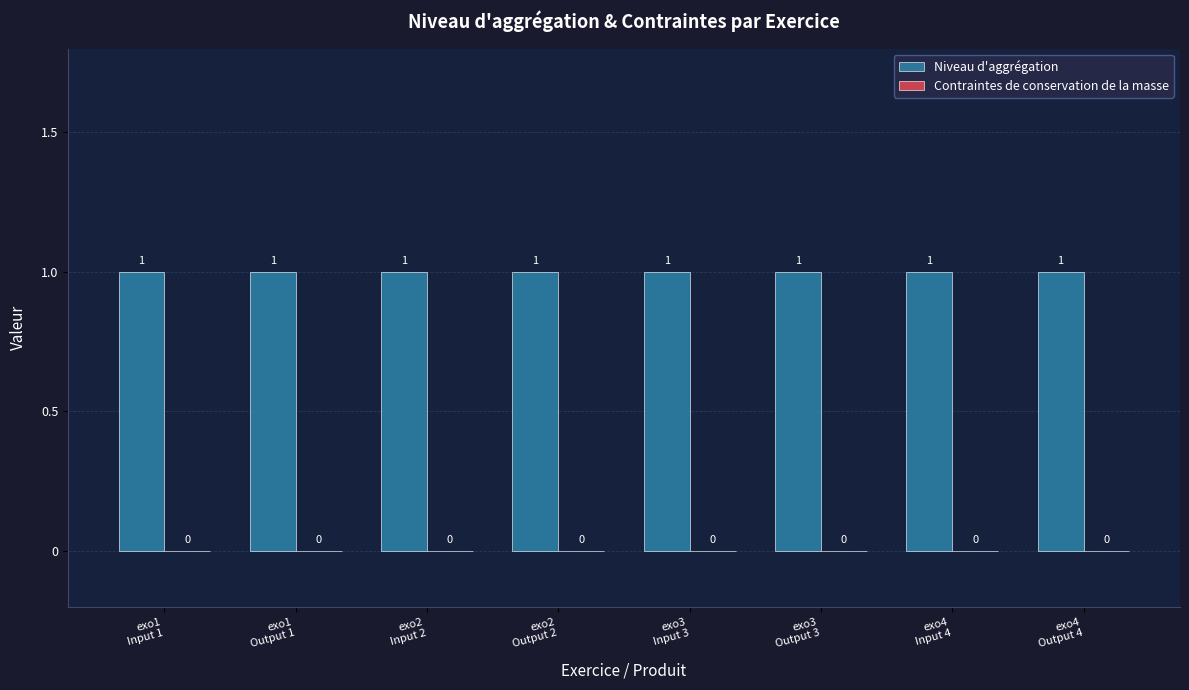

Which series has the widest spread of values?

Niveau d'aggrégation